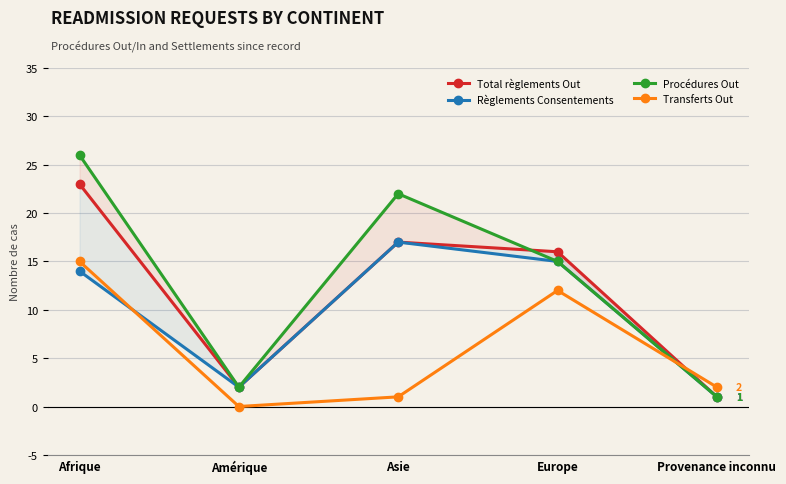

Reading right to left, what are all the values shown in this chart?

Total règlements Out: 1	16	17	2	23
Règlements Consentements: 1	15	17	2	14
Procédures Out: 1	15	22	2	26
Transferts Out: 2	12	1	0	15